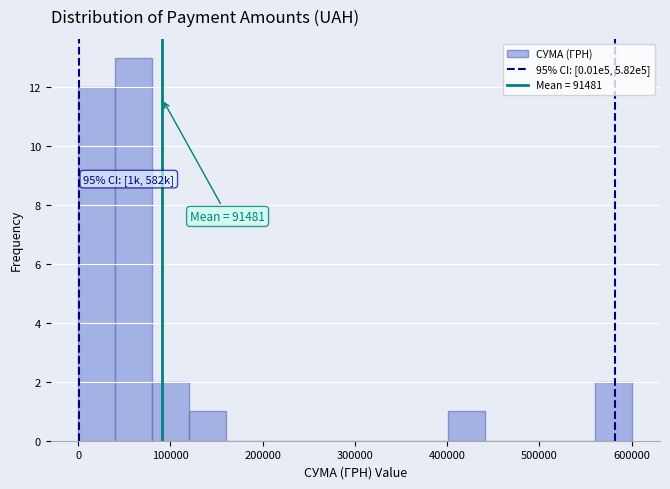

Which range on the x-axis has the tallest bar?

40000 to 80000